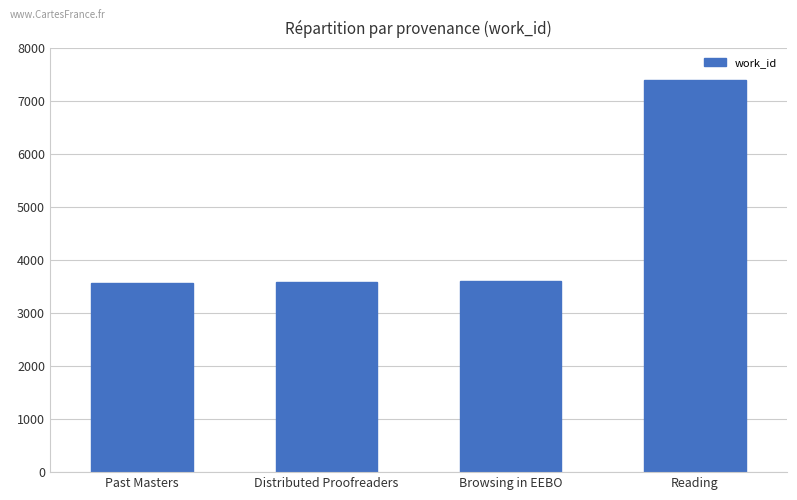

What position from the right is Past Masters?

4